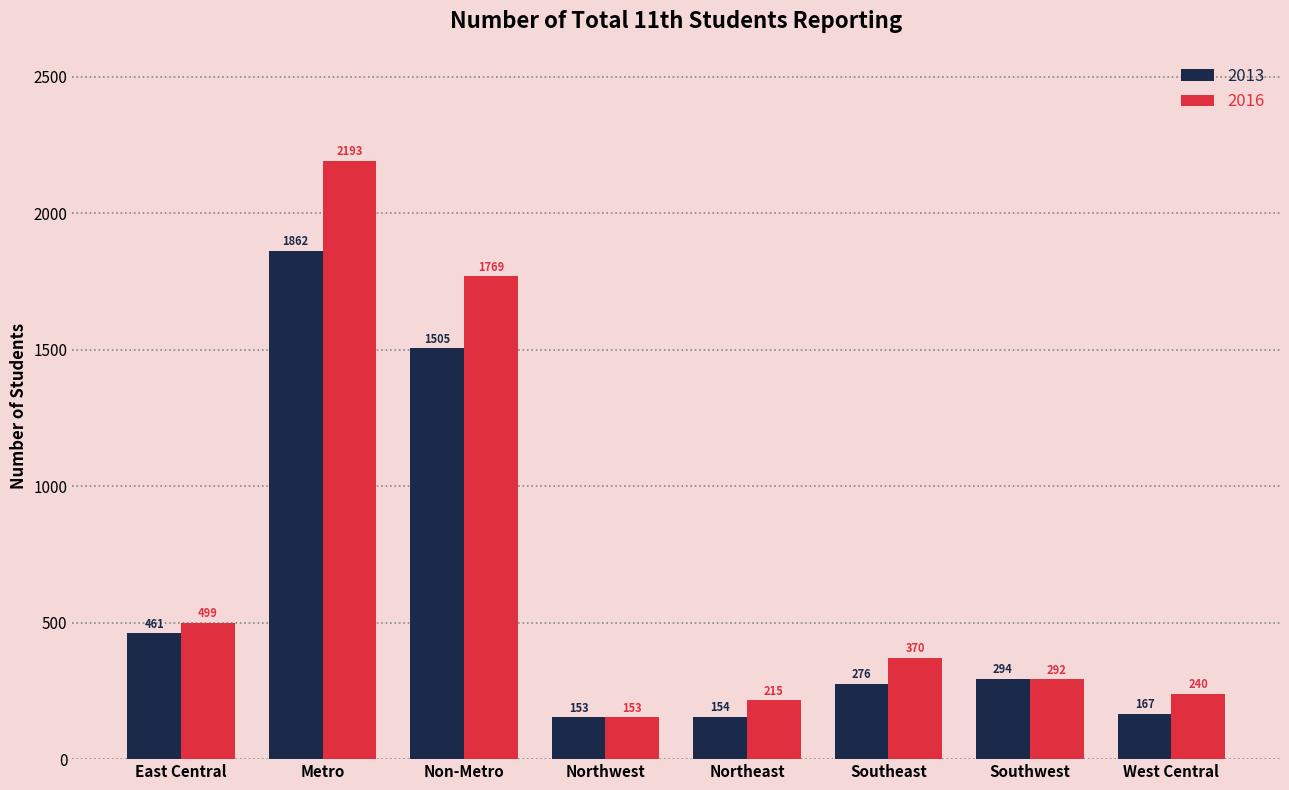

How many series are shown in this chart?

2